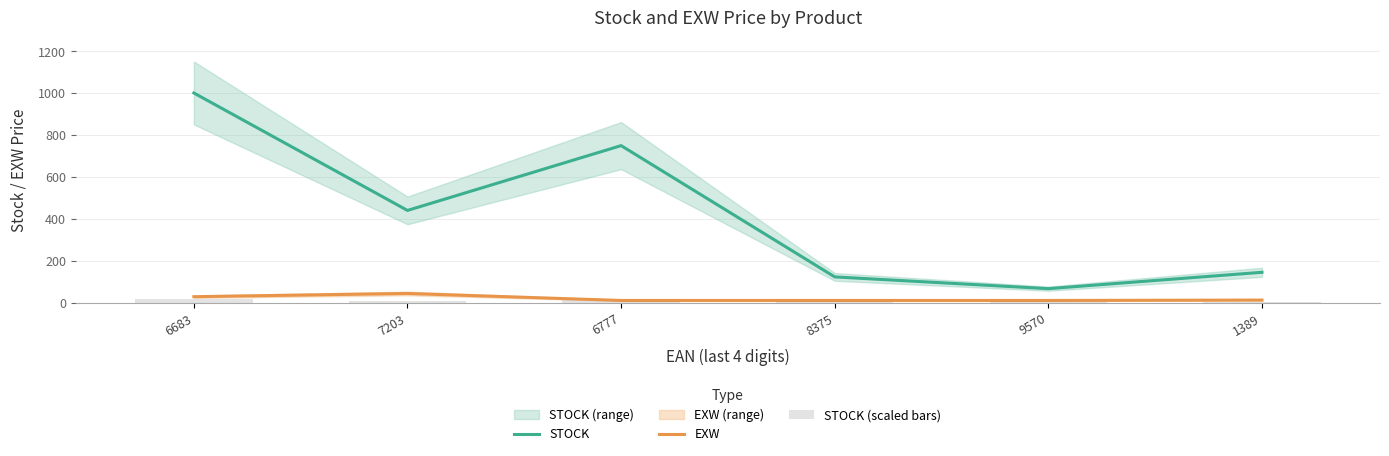

What is the sum of all EXW values?

117.2